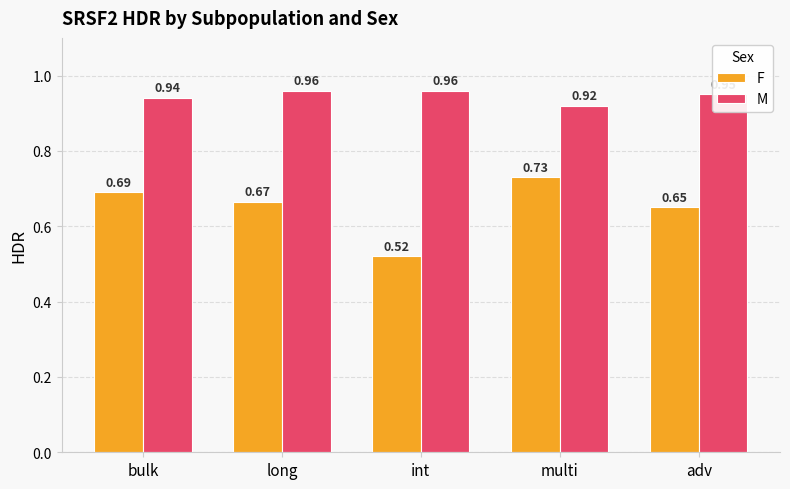

Between long and adv, which series saw the biggest shift?

F